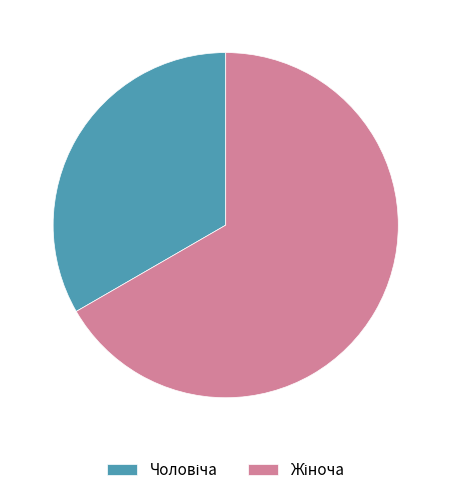

Is there any slice that represents more than half of the pie?

Yes